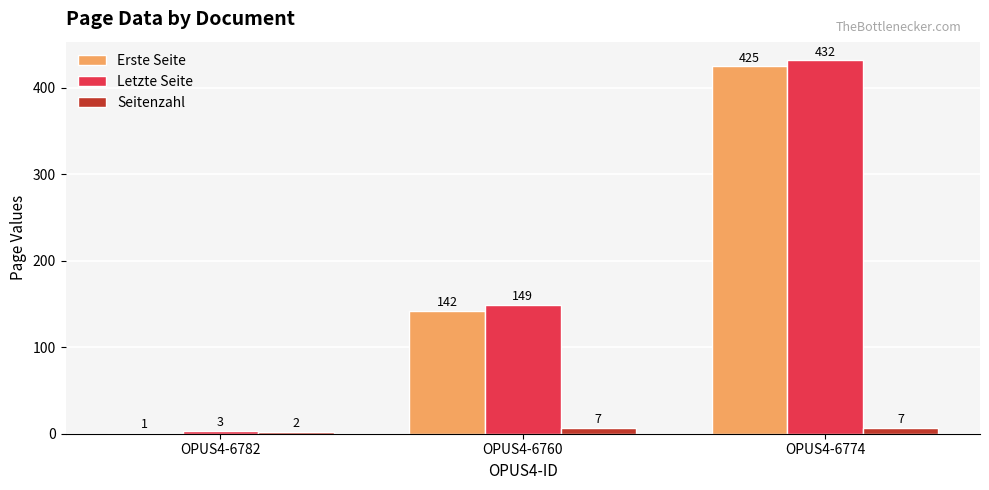

What is the sum of all Erste Seite values?

568